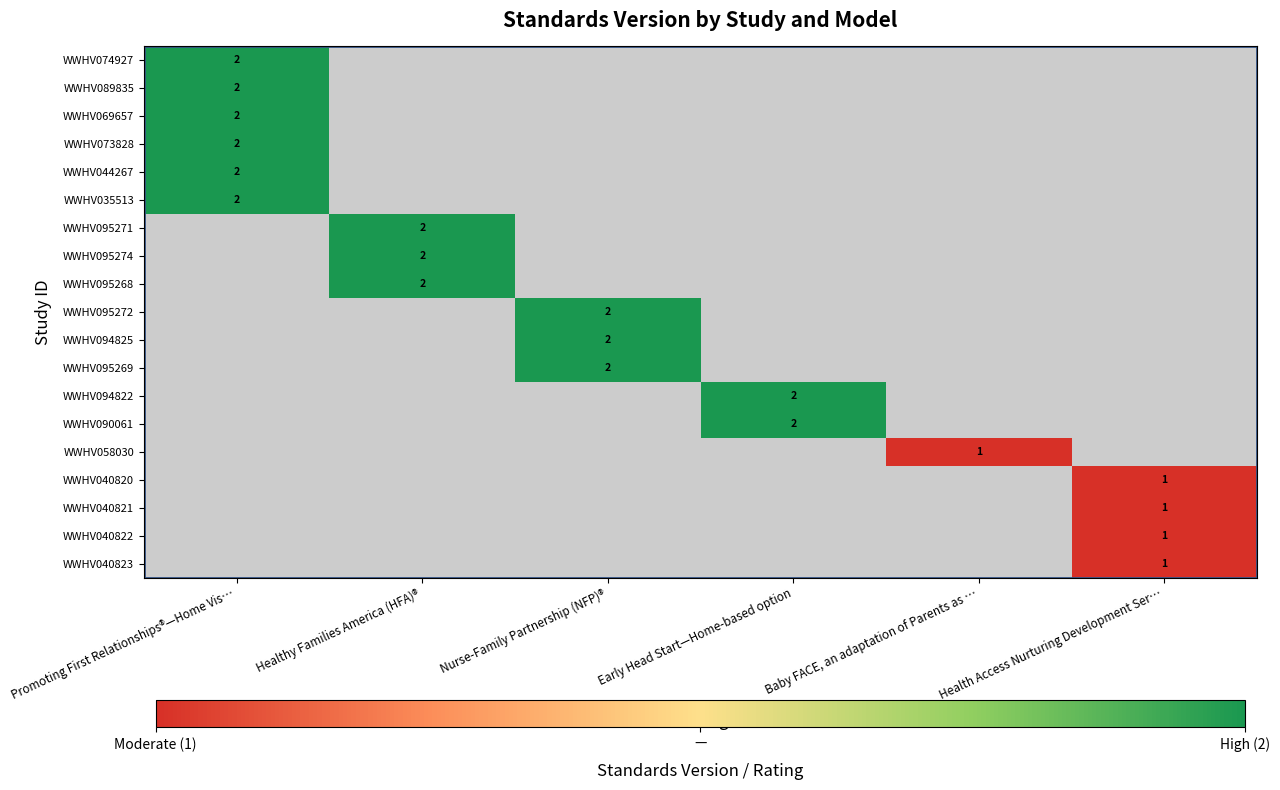

True or false: WWHV094825 has a value of 1 at Nurse-Family Partnership (NFP)®.

False